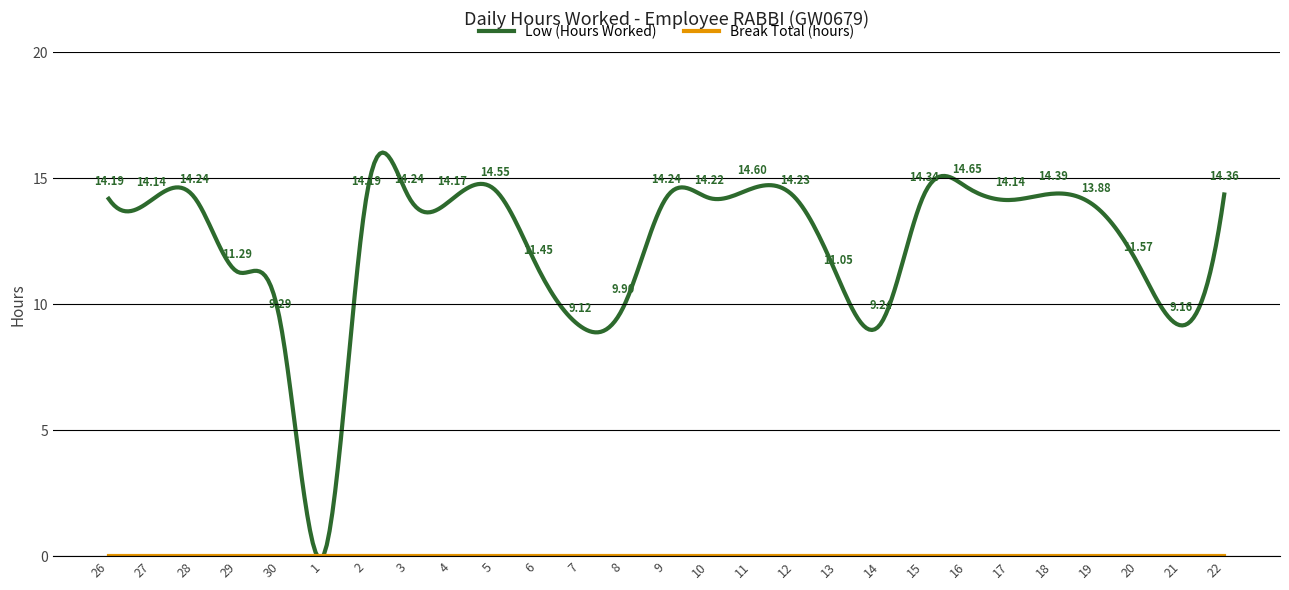

Which series has the largest range (max minus min)?

Low (Hours Worked)